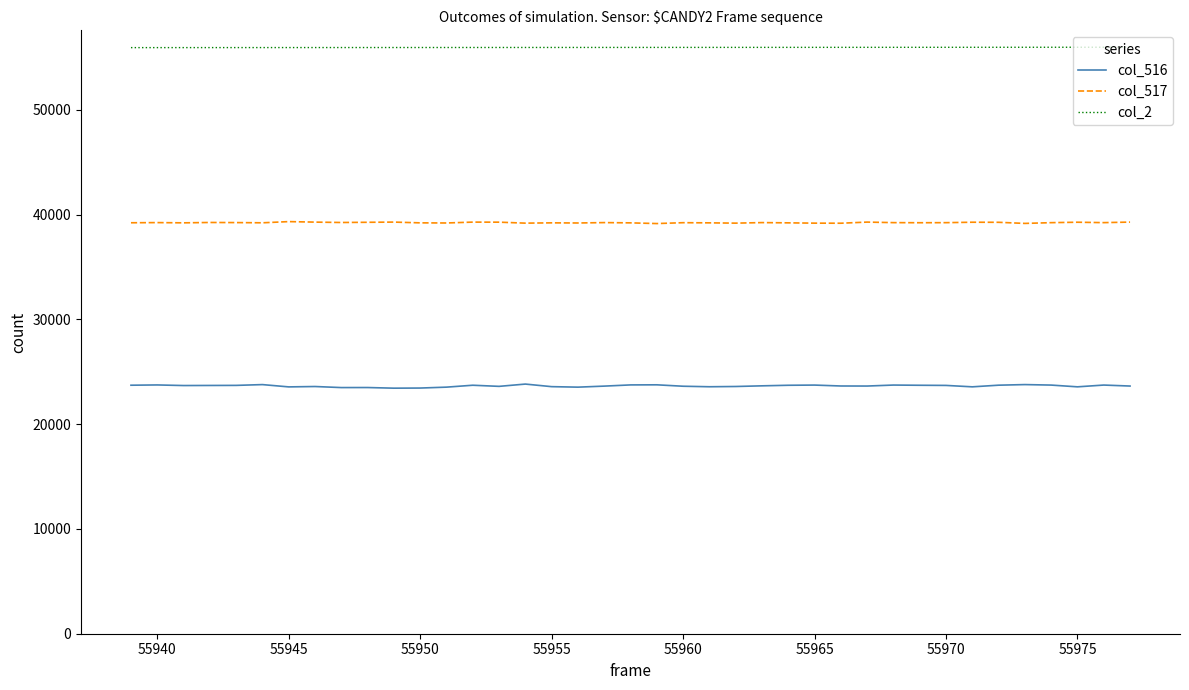

What is the minimum value for col_517?

39147